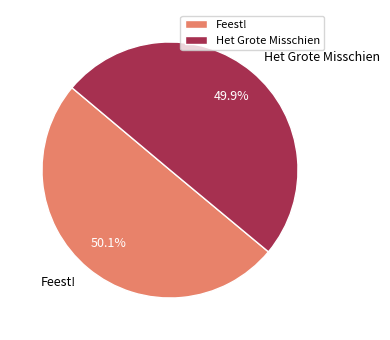

How many segments does this pie chart have?

2